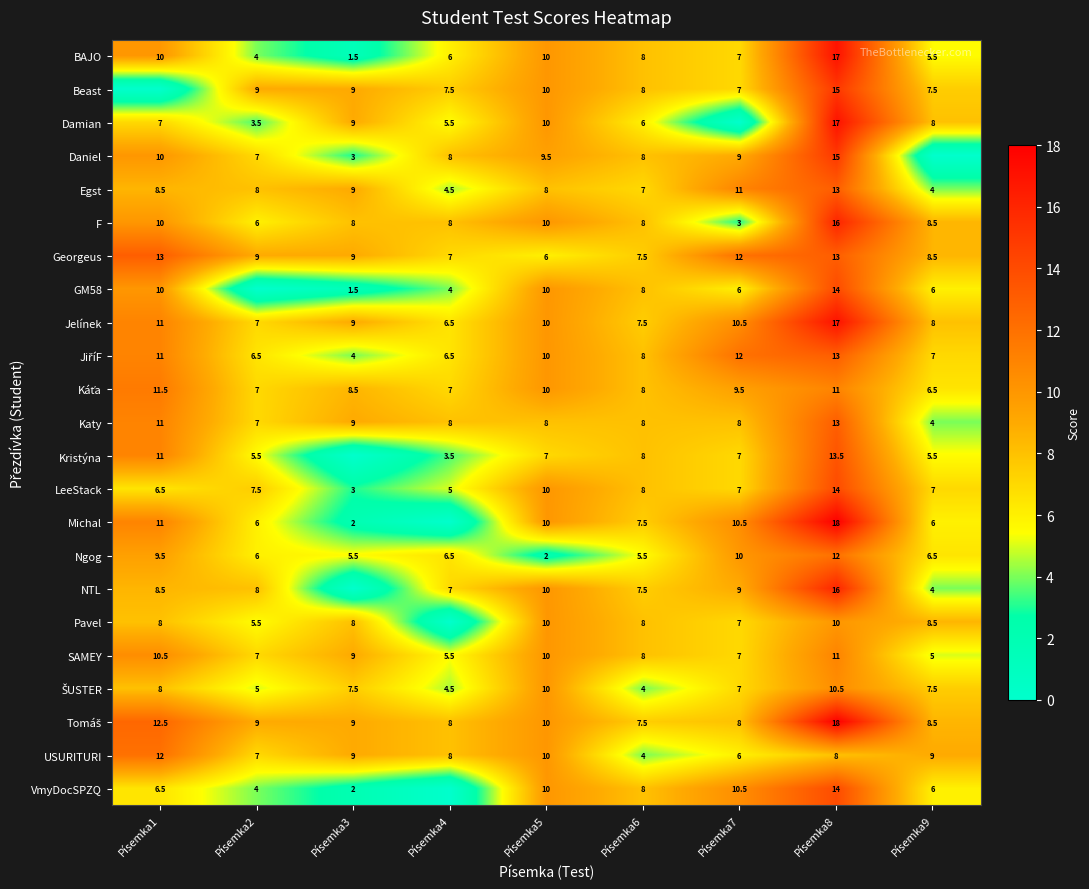

At which category is the sum across all series the highest?

Písemka8